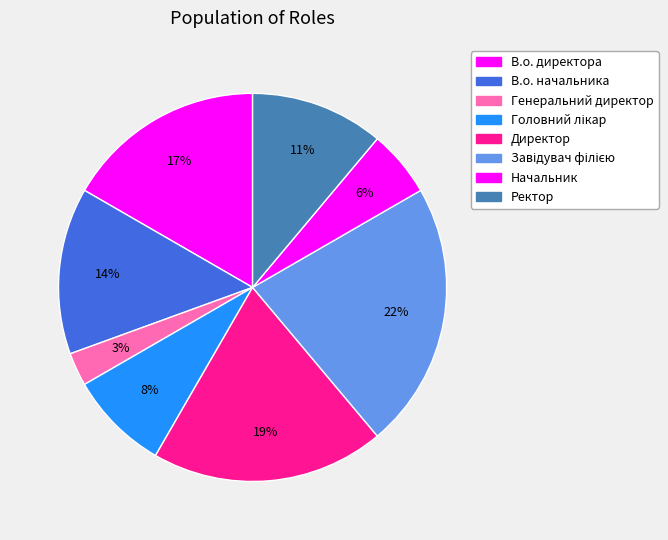

How many segments does this pie chart have?

8